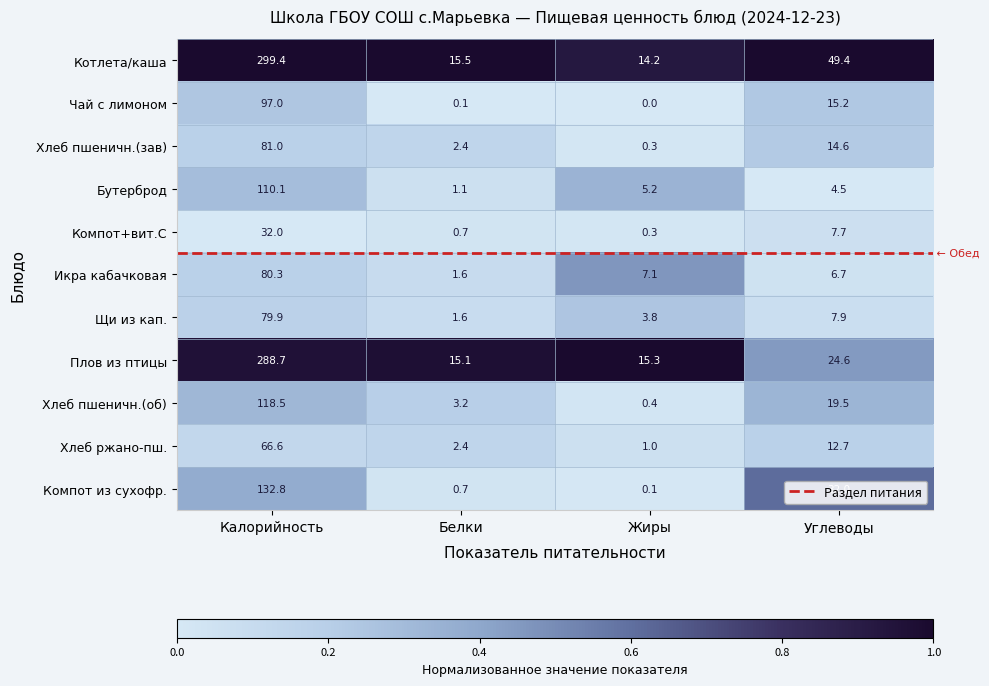

Where is Плов из птицы nearest to the value 151?

Углеводы